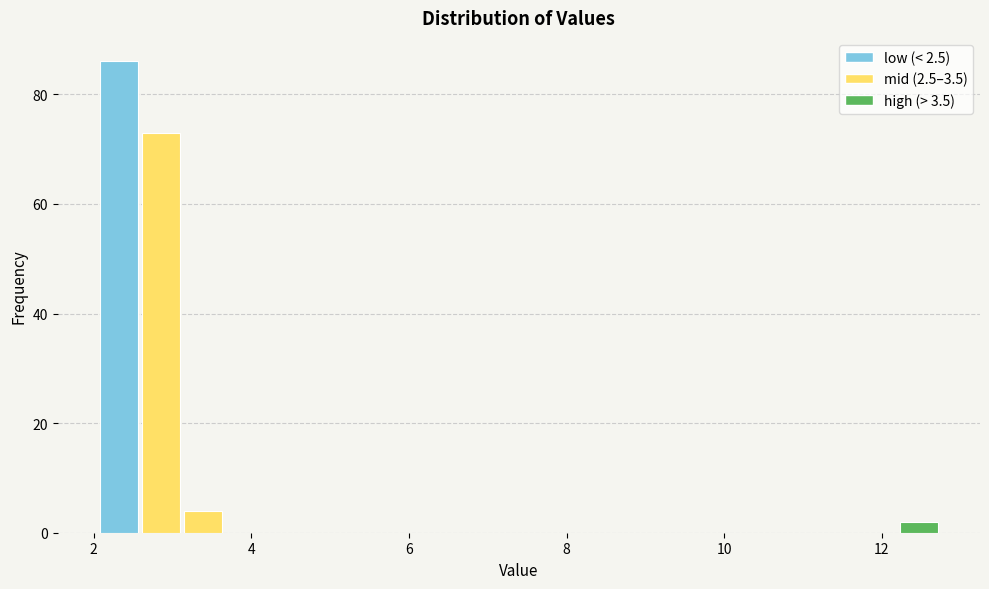

Around what value on the x-axis is the tallest bar? Give the approximate position of its centre, as read against the axis.

2.4